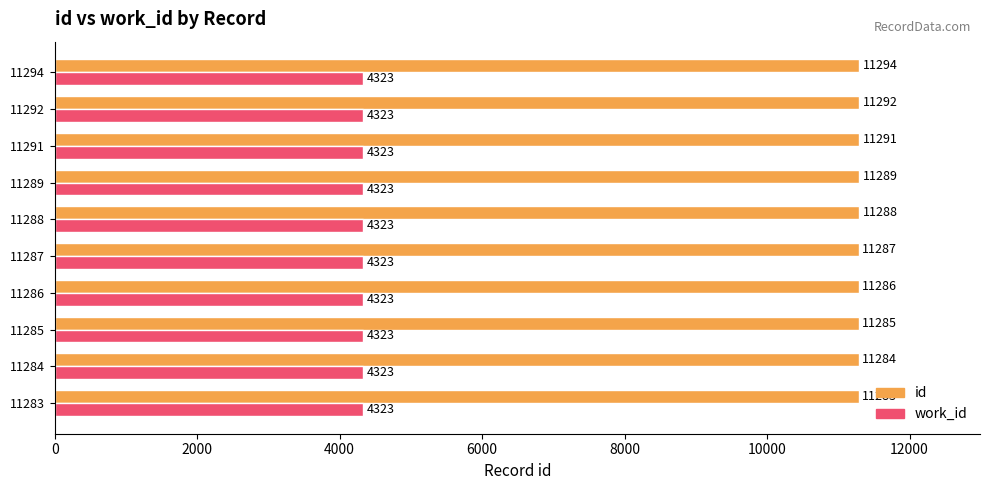

Is the value of id at 11288 greater than the value of work_id at 11283?

Yes